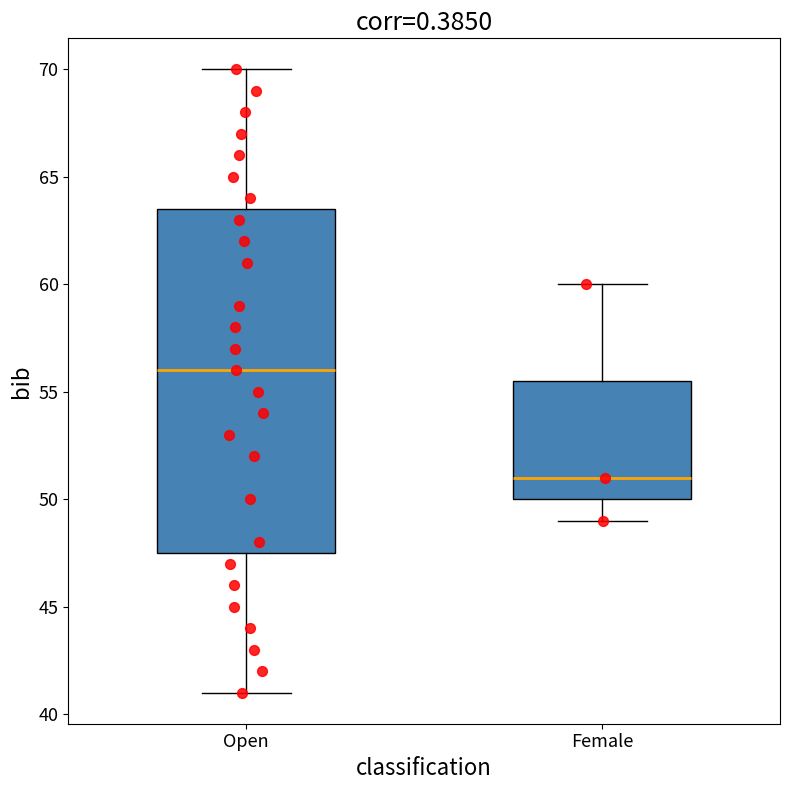

Reading left to right, read every box against the y-axis: the position of its median line, the range the box covers, and the ends of its whiskers. The values are not printed on the chart, so give them approximately, as read against the axis.

Open: median 56.0, box 47.5 to 63.5, whiskers 41.0 to 70.0
Female: median 51.0, box 50.0 to 55.5, whiskers 49.0 to 60.0